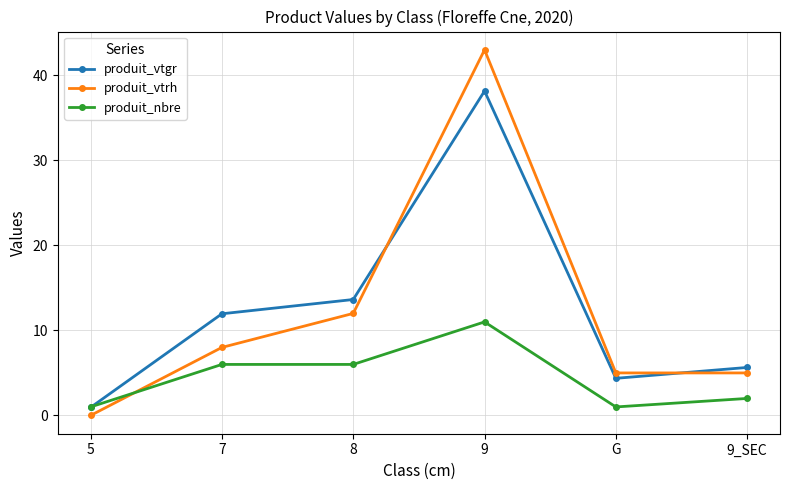

What is the difference between the highest and lowest values at 7?

6.0